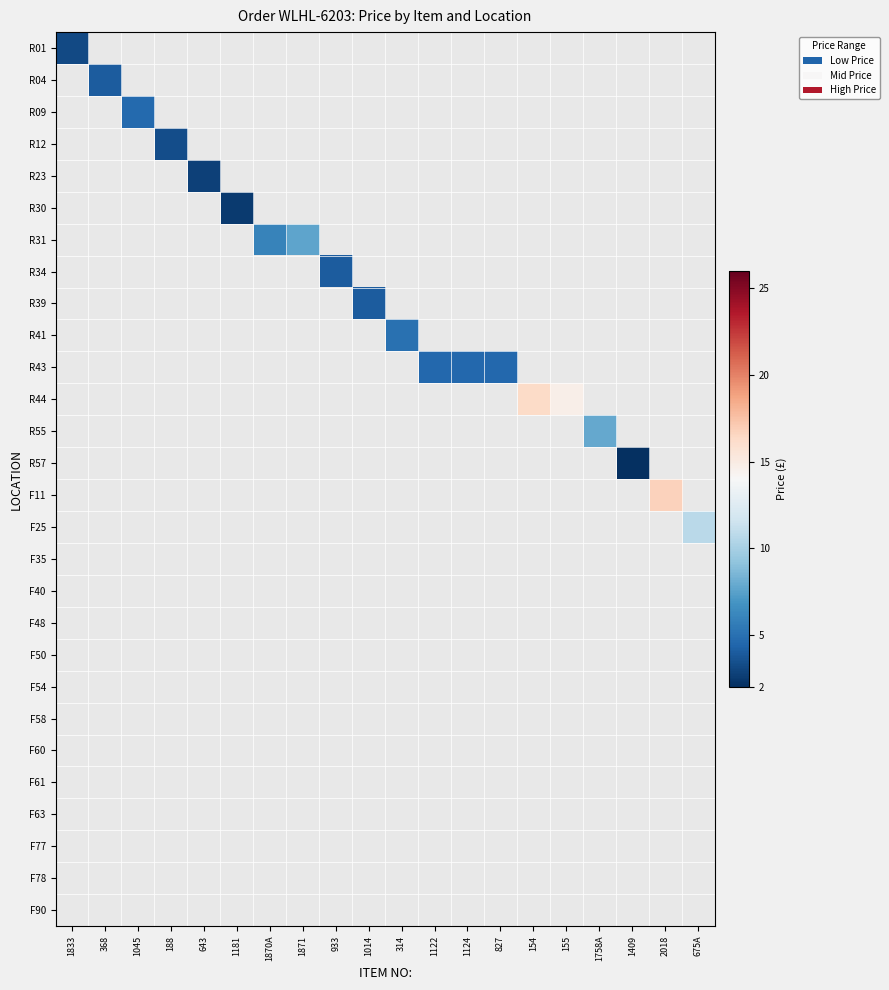

Which label corresponds to the largest value in the chart?

2018